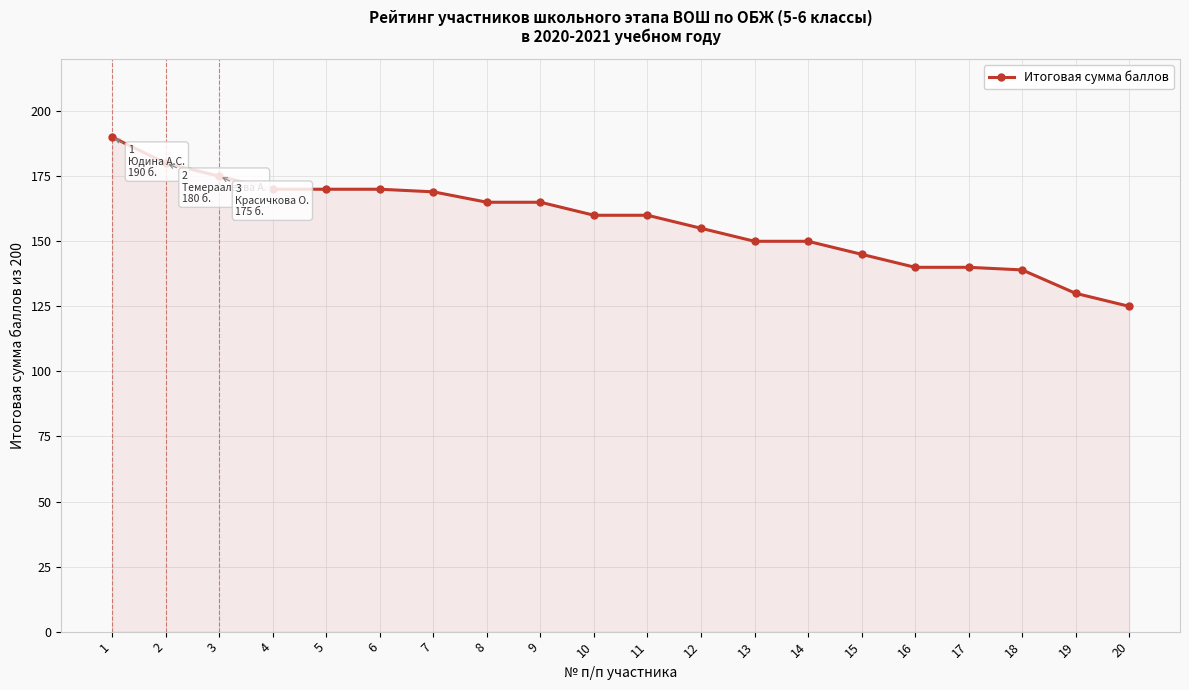

Where does the data first go above 160?

1